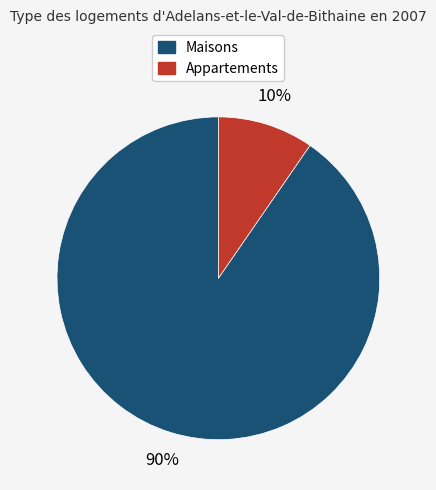

To the nearest percent, what is the average slice percentage?

50%